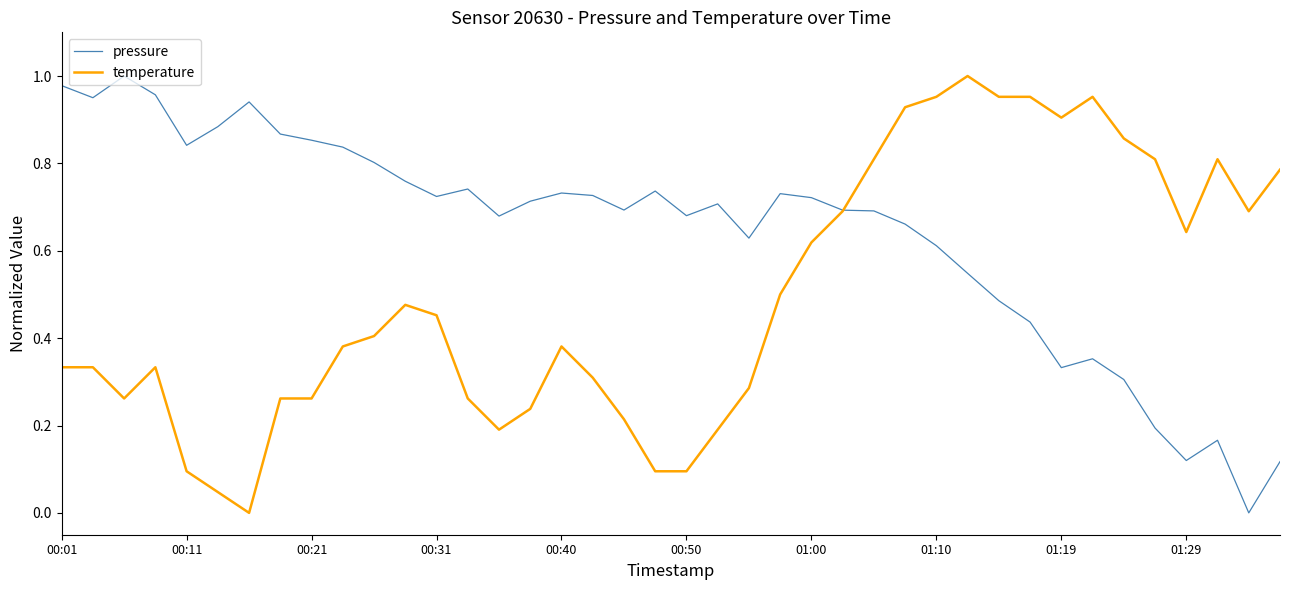

Rank the series by their average value, from lowest to highest.

temperature, pressure